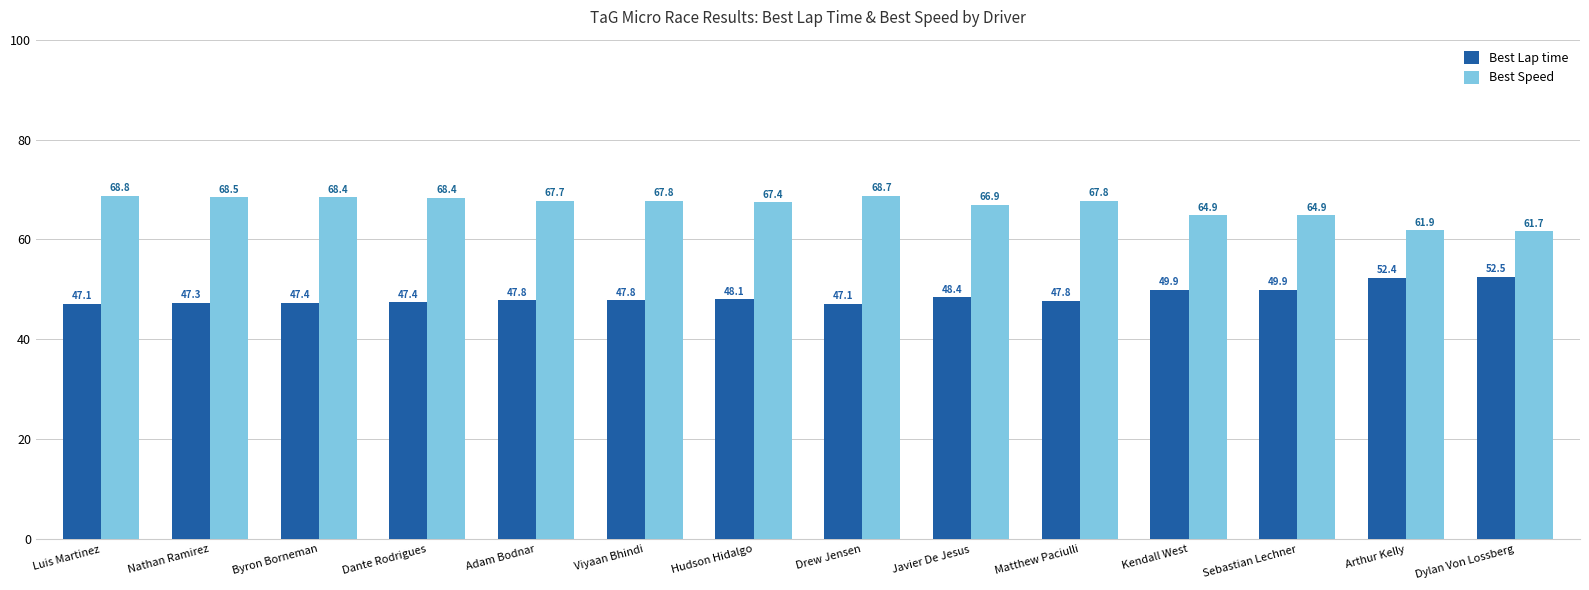

What is the label of the 3rd bar from the left?

Byron Borneman